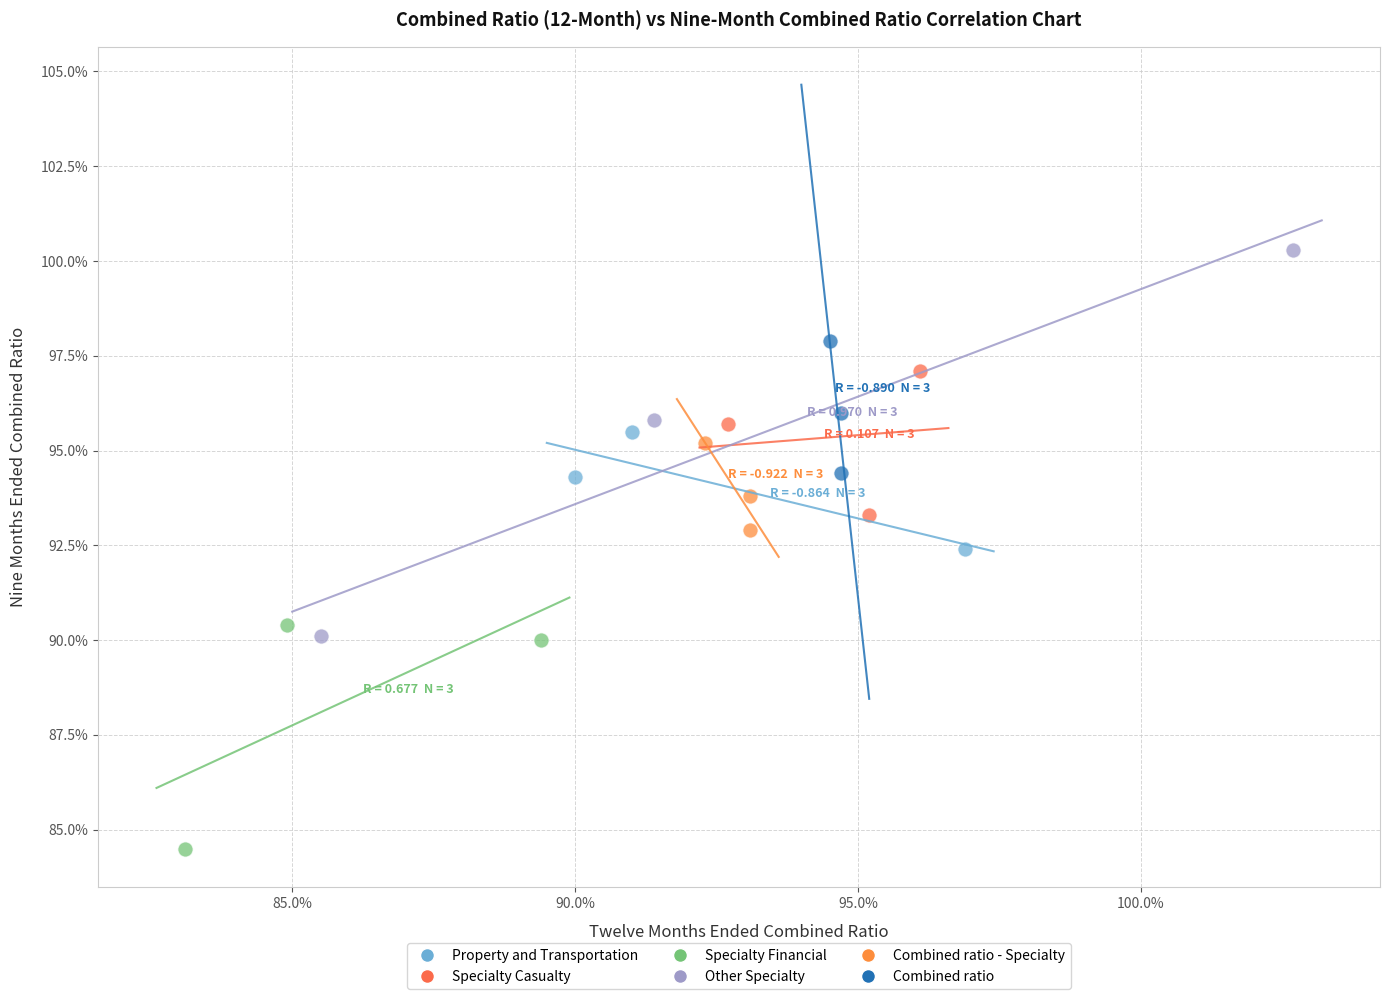

What are all the series names shown in the legend?

Property and Transportation, Specialty Casualty, Specialty Financial, Other Specialty, Combined ratio - Specialty, Combined ratio